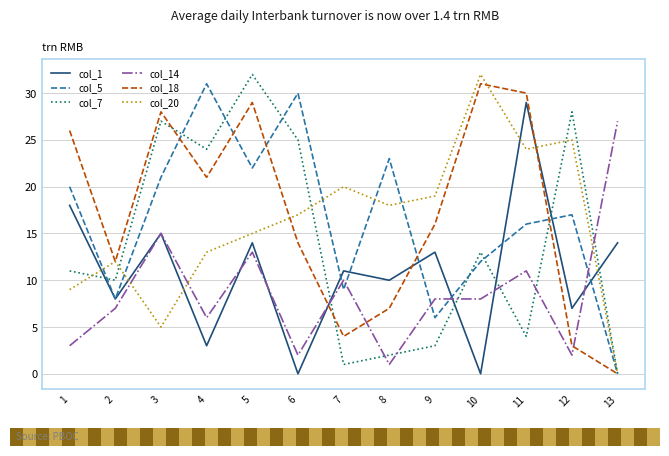

How many series are shown in this chart?

6